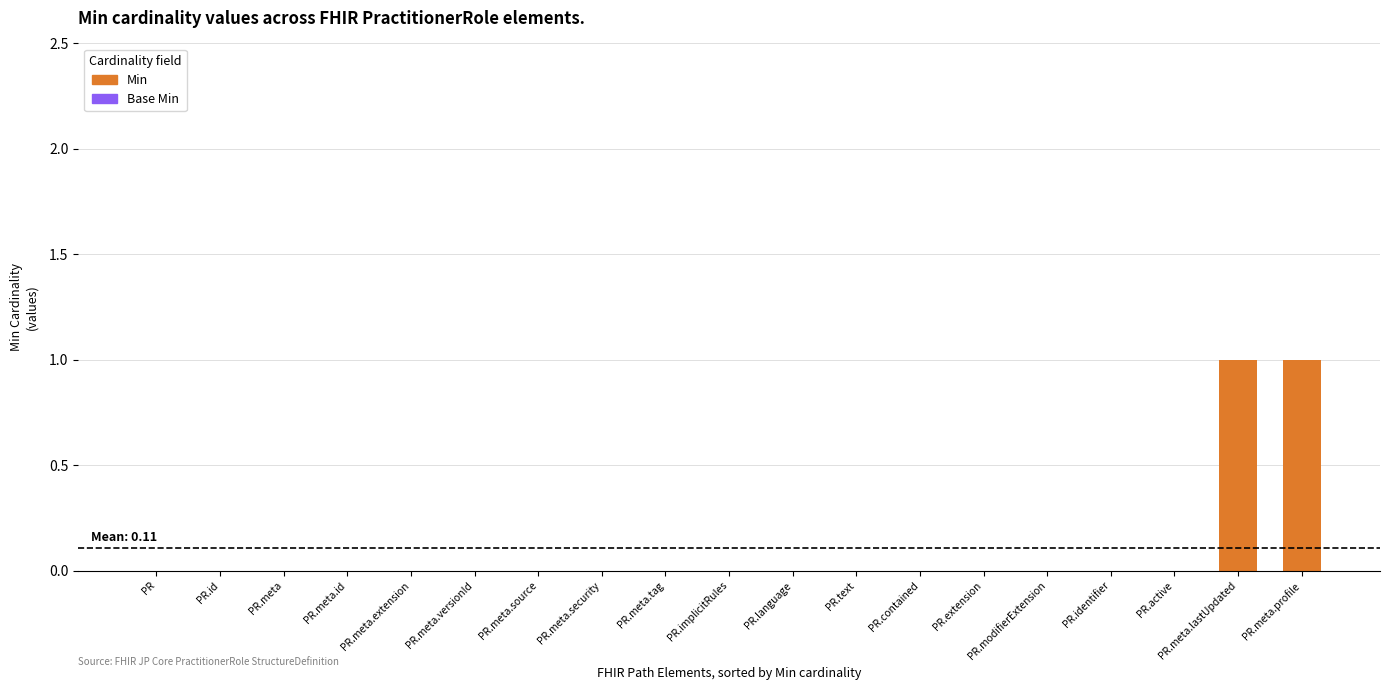

Which has a higher value, PR.meta.tag or PR.meta.lastUpdated?

PR.meta.lastUpdated